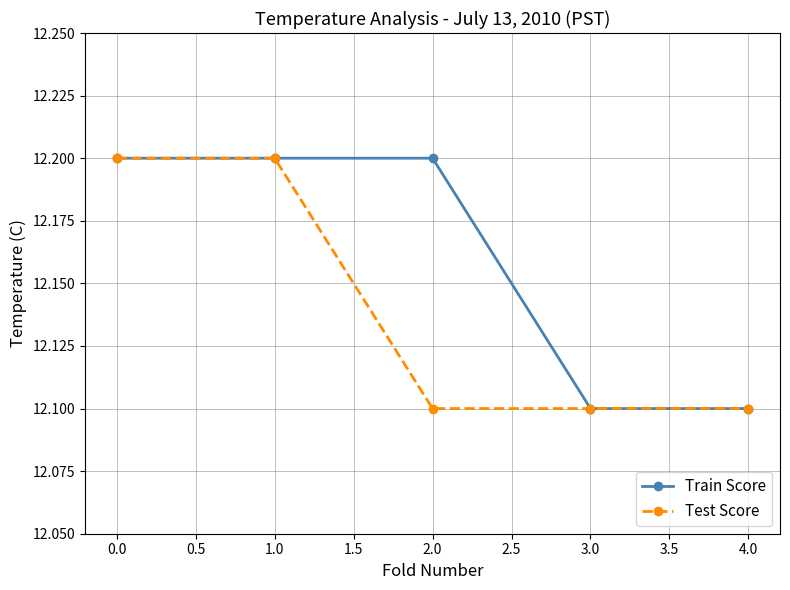

Between 1.0 and 2.0, which series saw the biggest shift?

Test Score